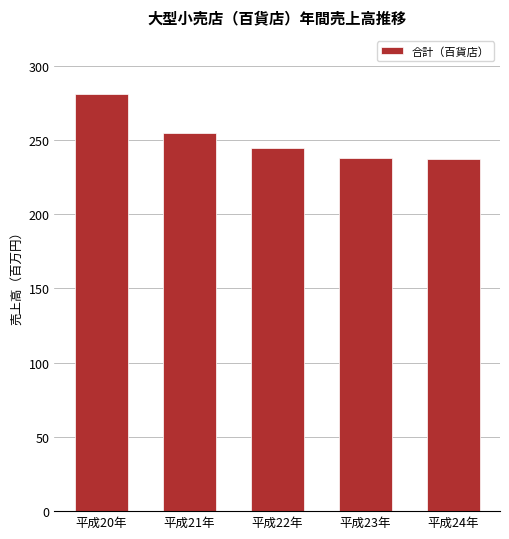

What is the sum of the values at 平成22年 and 平成24年?

481558